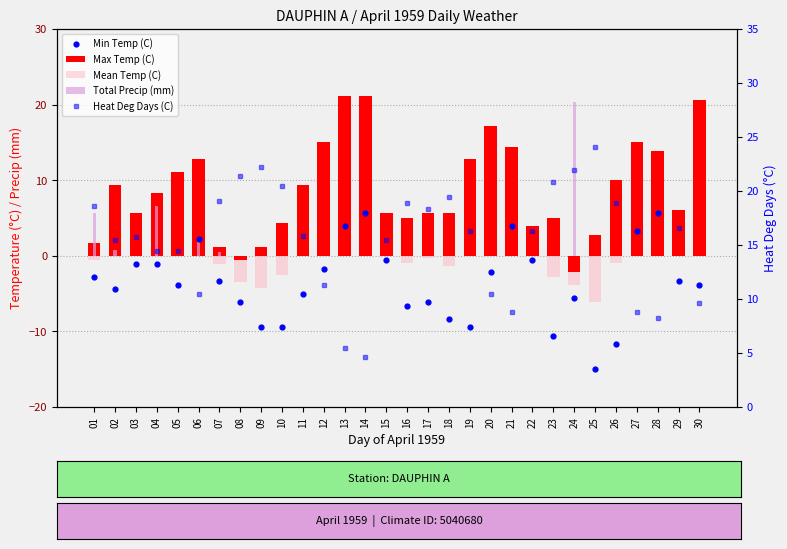

What are all the series names shown in the legend?

Max Temp (C), Mean Temp (C), Total Precip (mm), Min Temp (C), Heat Deg Days (C)